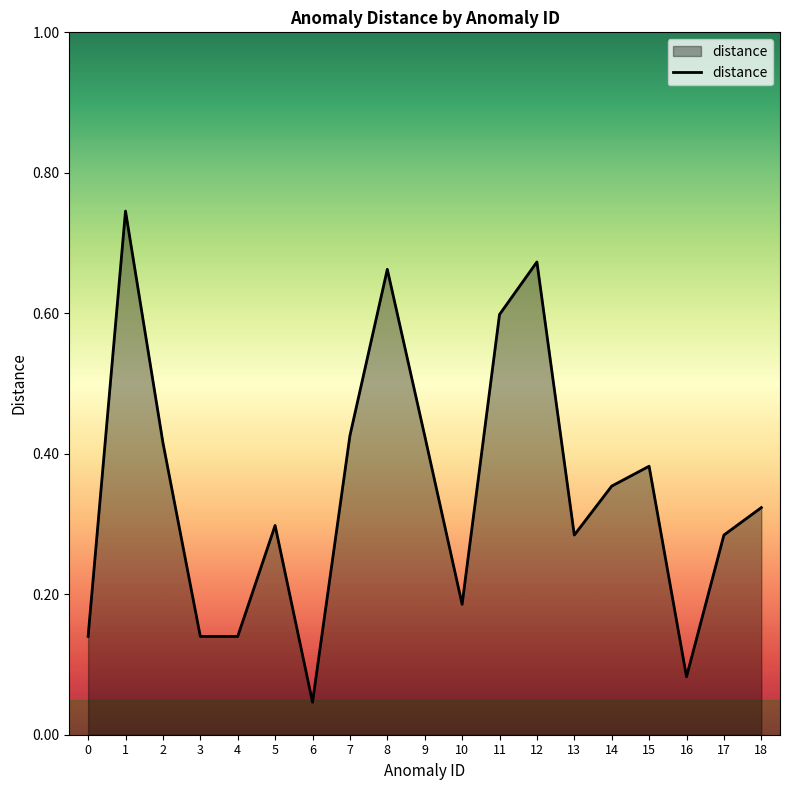

The value at 5 is 0.3. True or false?

True